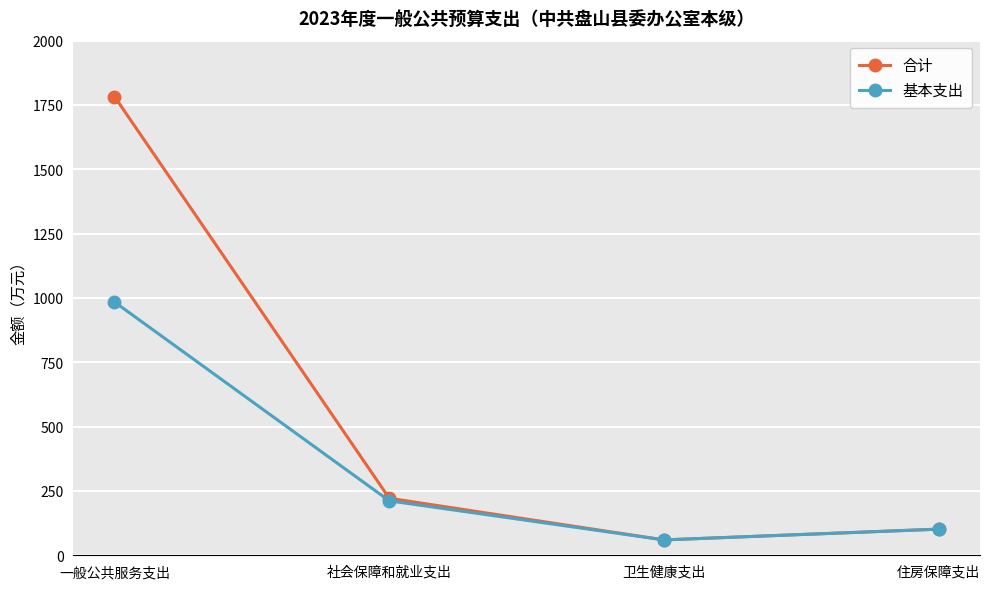

What position from the right is 一般公共服务支出?

4